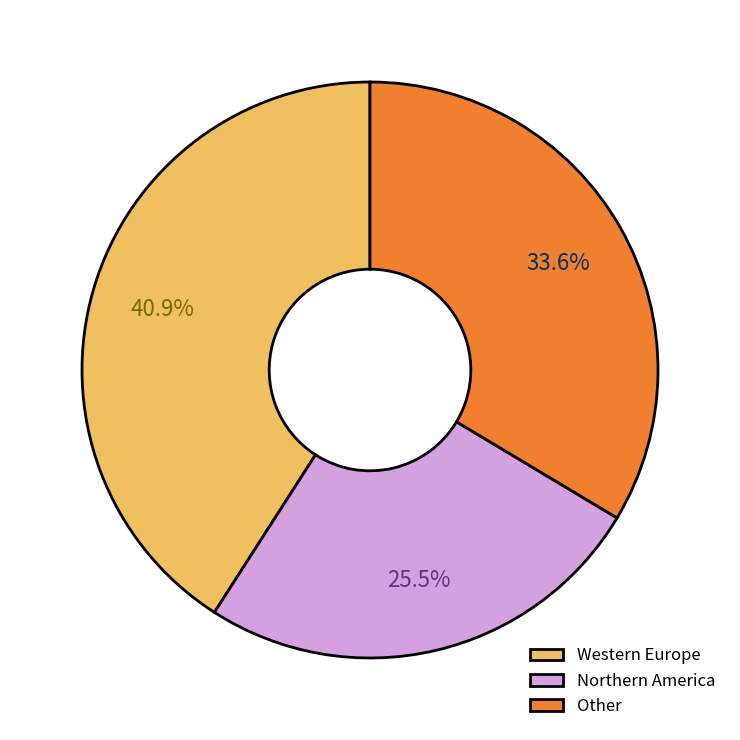

To the nearest percent, what is the average slice percentage?

33%